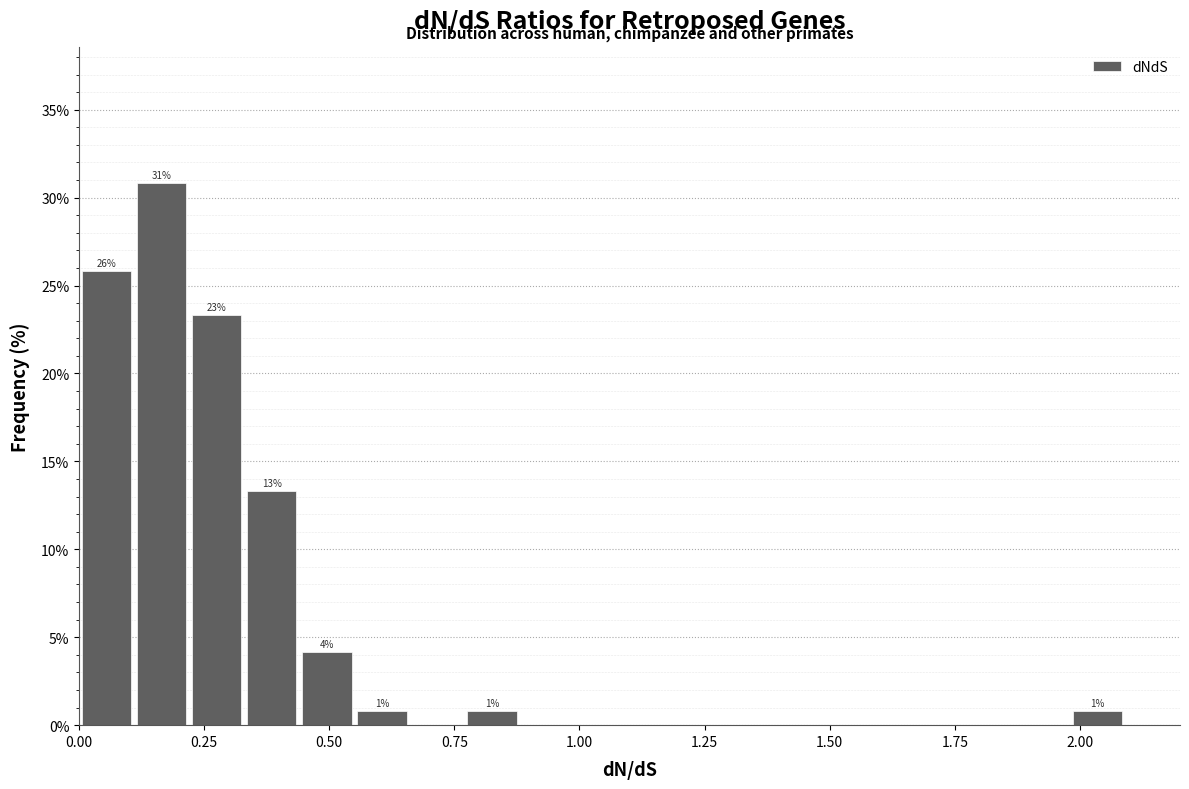

Around what value on the x-axis is the tallest bar? Give the approximate position of its centre, as read against the axis.

0.15